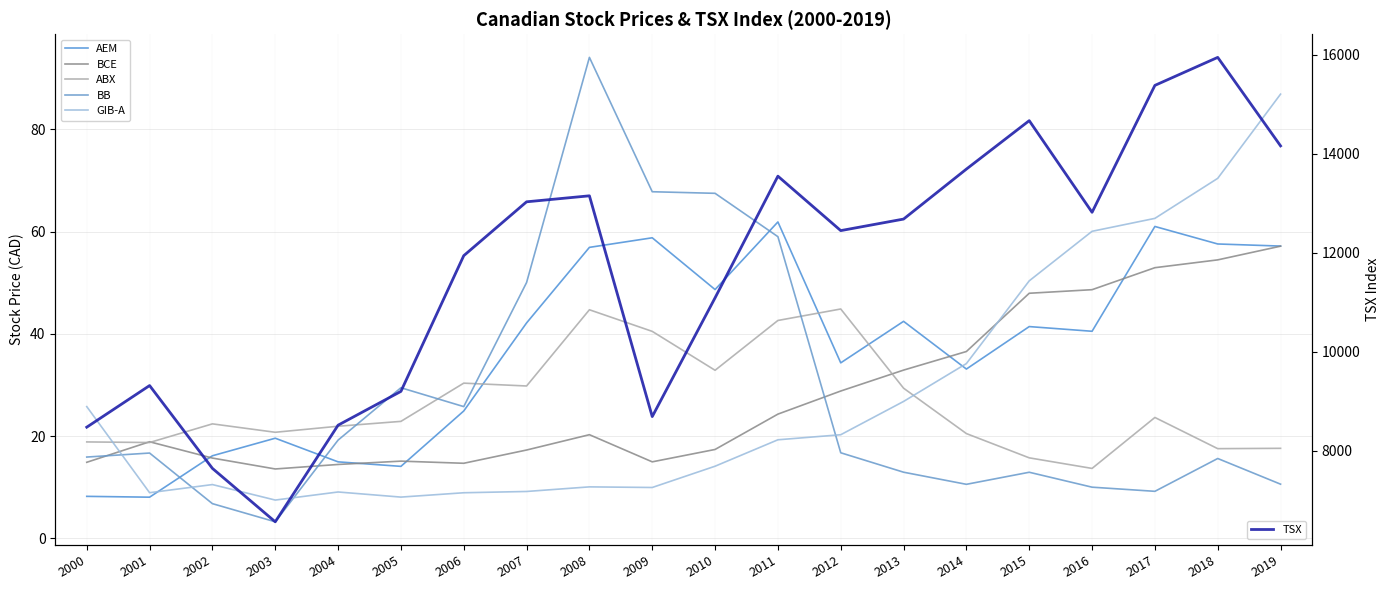

True or false: ABX and GIB-A cross at least once.

True